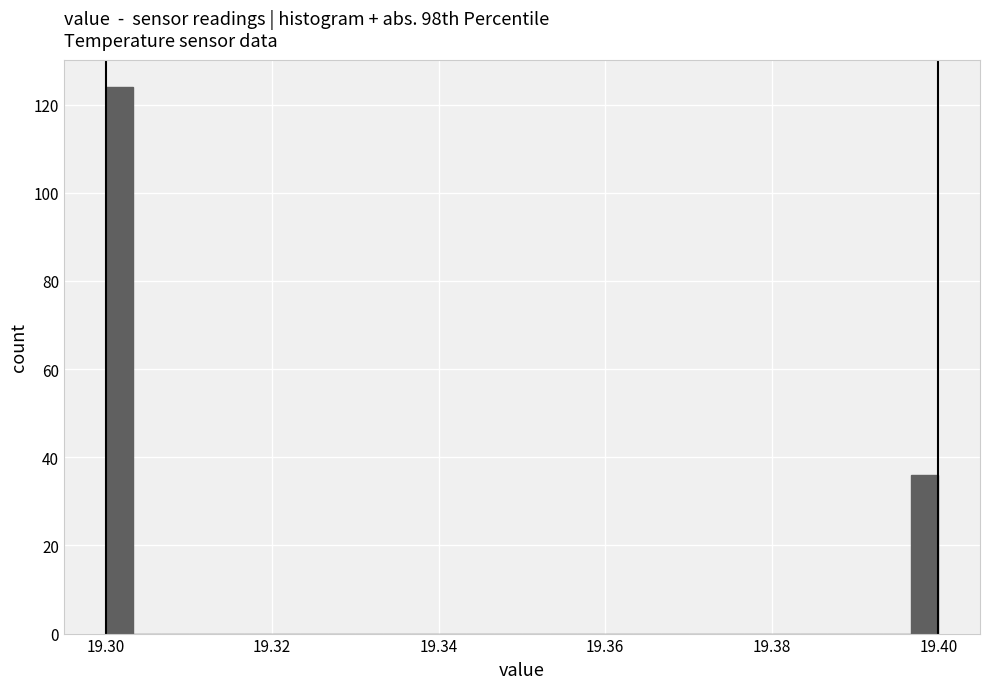

Around what value on the x-axis is the tallest bar? Give the approximate position of its centre, as read against the axis.

19.302